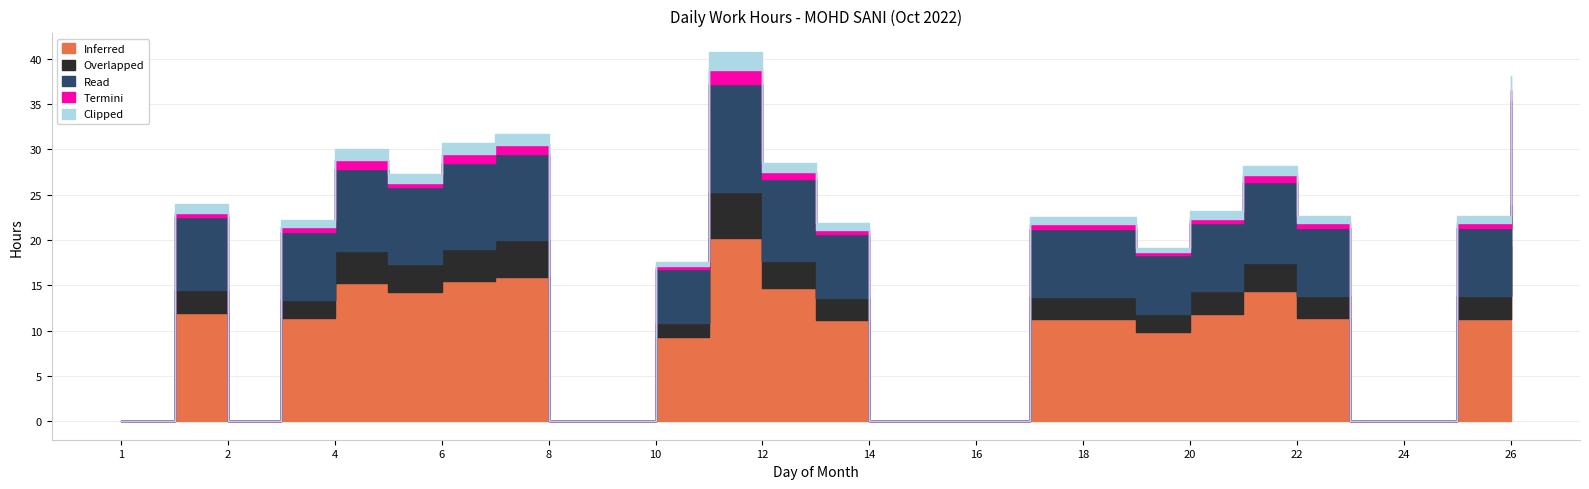

Does the chart have visible grid lines?

Yes